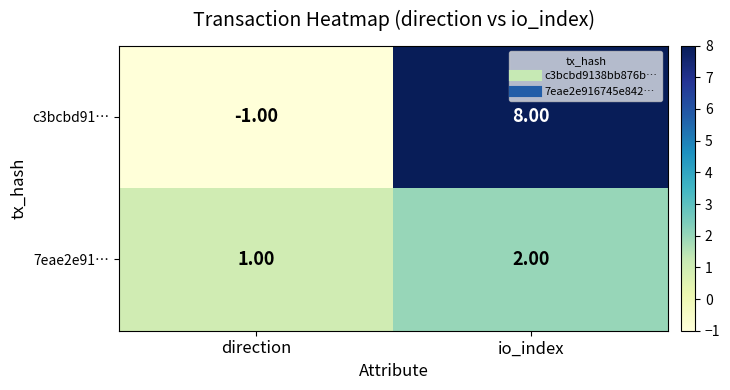

Rank the series at direction from highest to lowest value.

7eae2e91…, c3bcbd91…